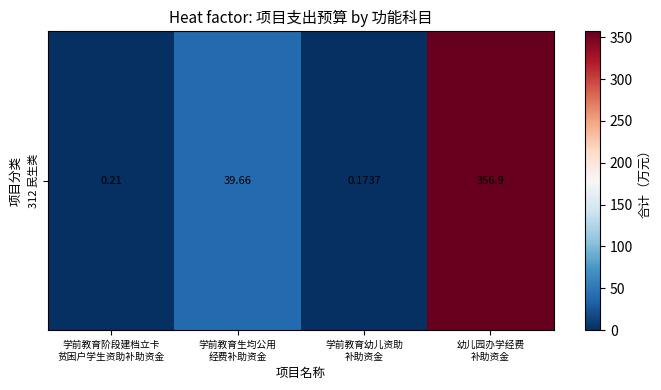

How many series are shown in this chart?

1